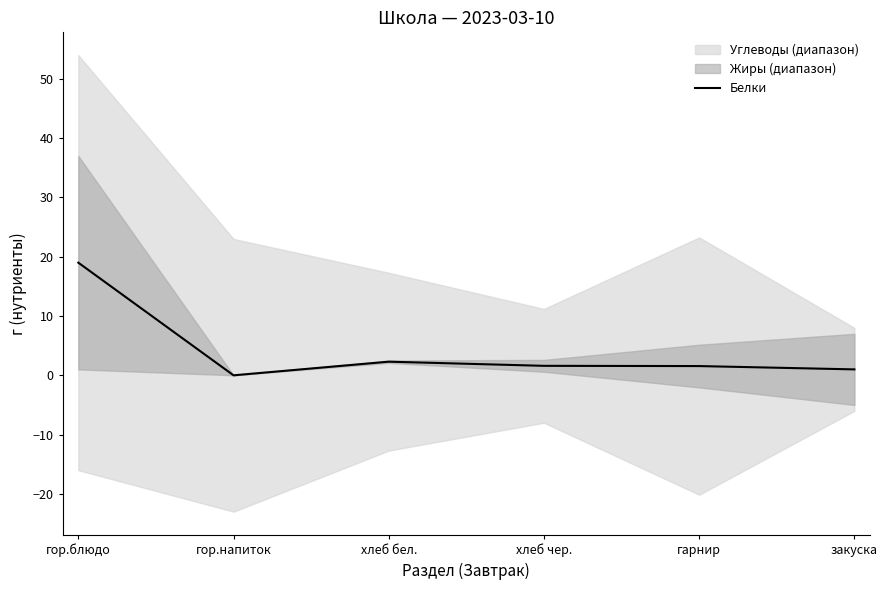

What is the difference between the maximum and minimum values?

19.0